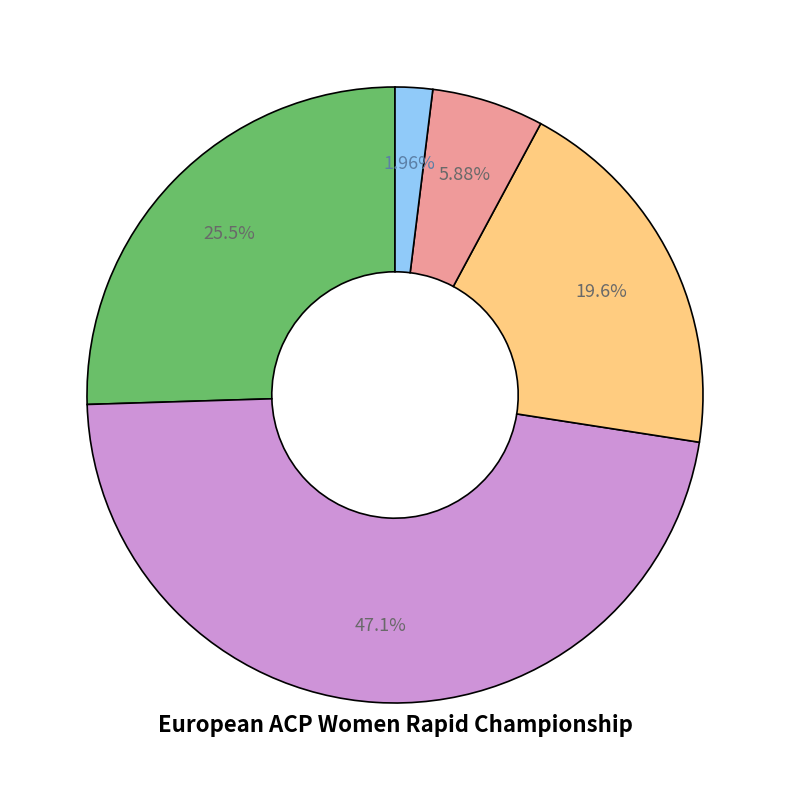

Does any single category account for the majority?

No